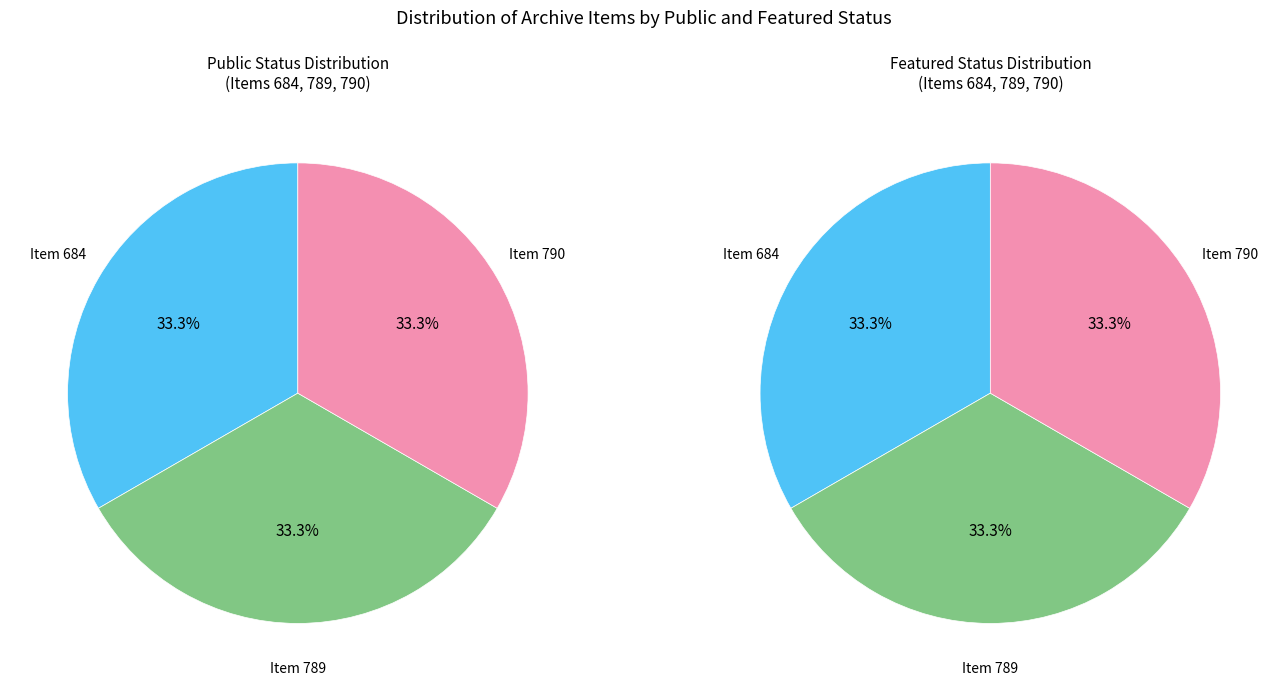

Is there any slice that represents more than half of the pie?

No